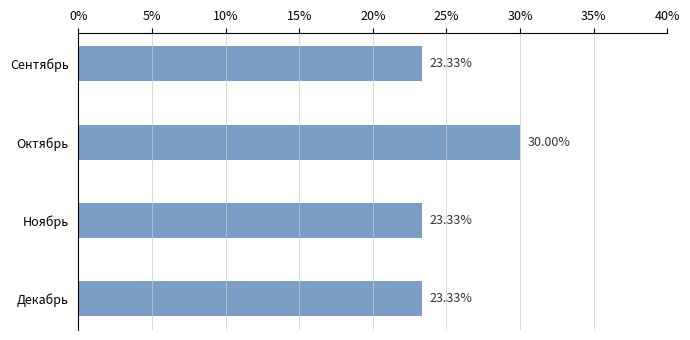

Which label corresponds to the largest value in the chart?

Октябрь